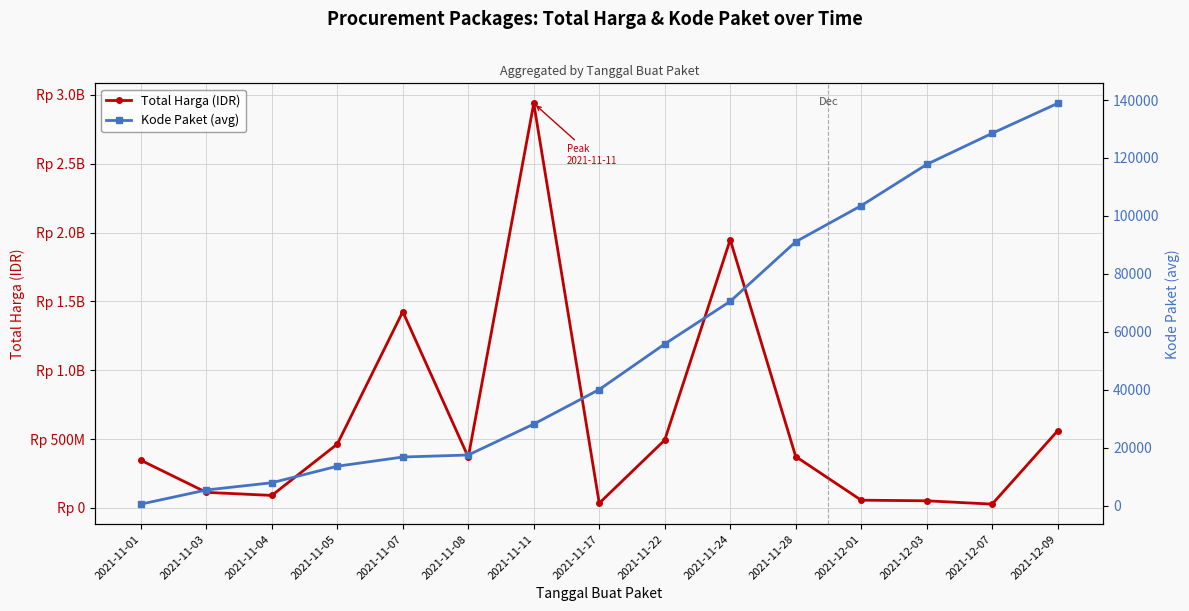

What is the smallest value displayed?

570